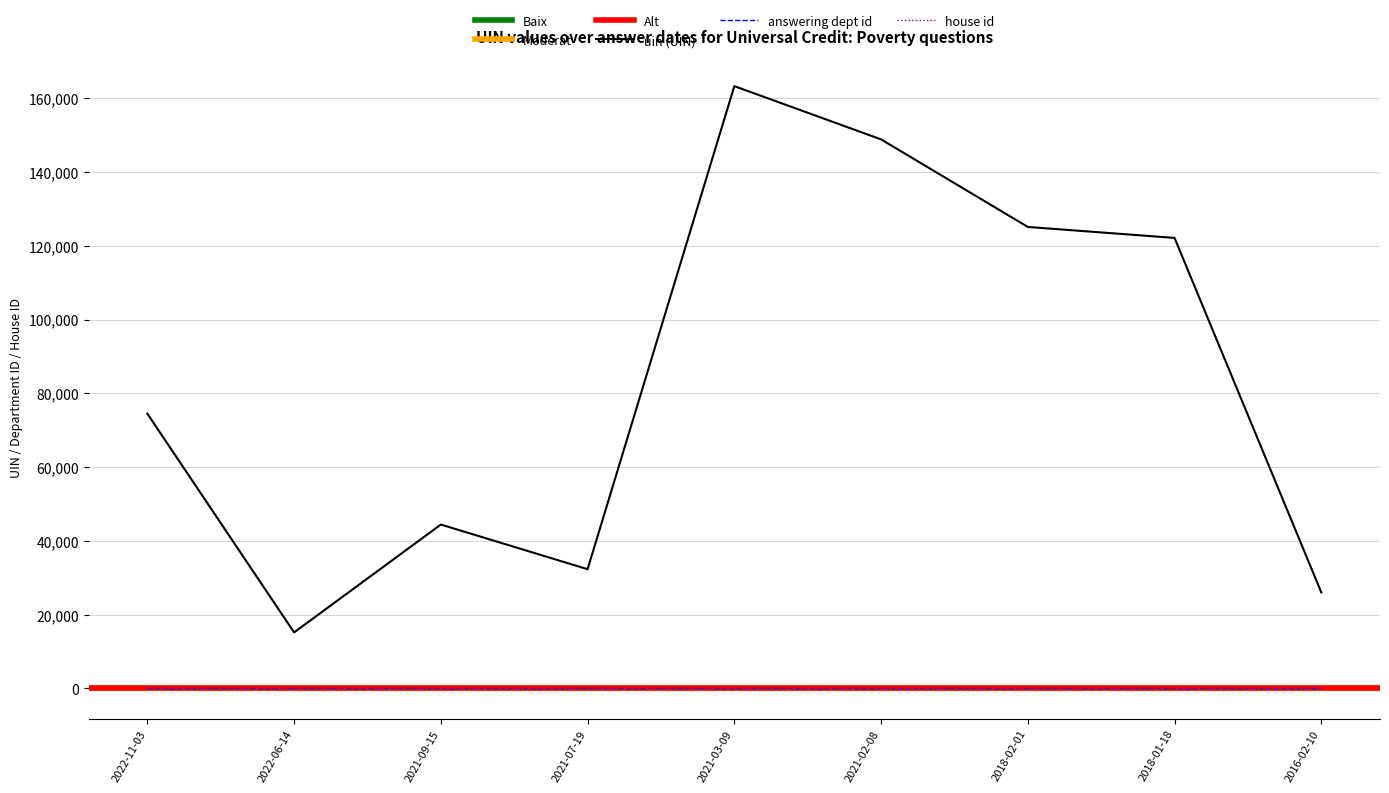

At which category is the sum across all series the highest?

2021-03-09